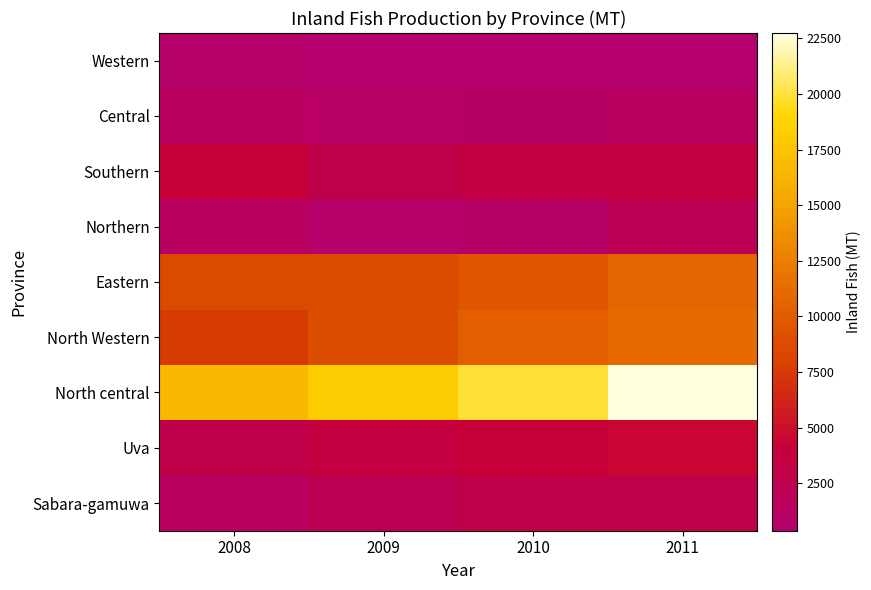

How many series are shown in this chart?

9